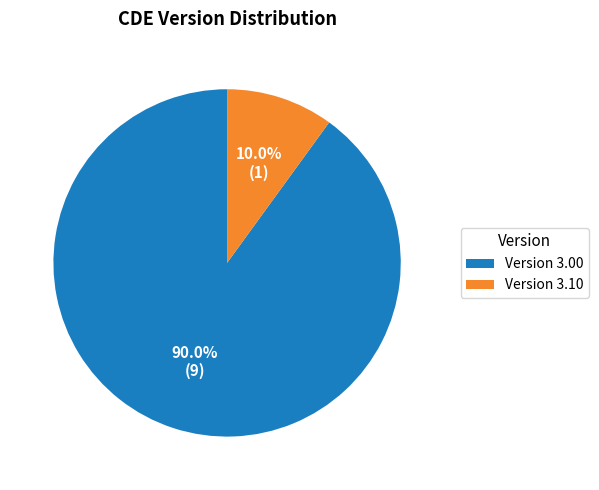

What is the largest slice in the pie chart?

Version 3.00